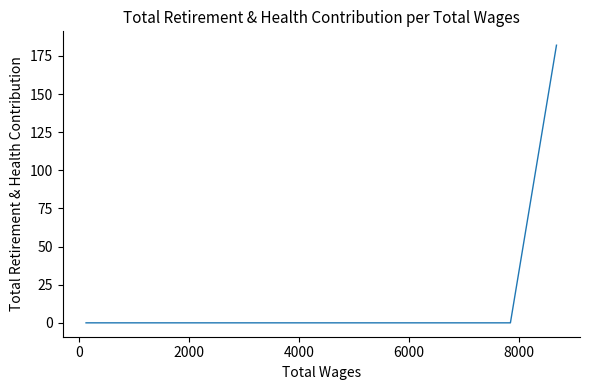

How many values are above zero?

1